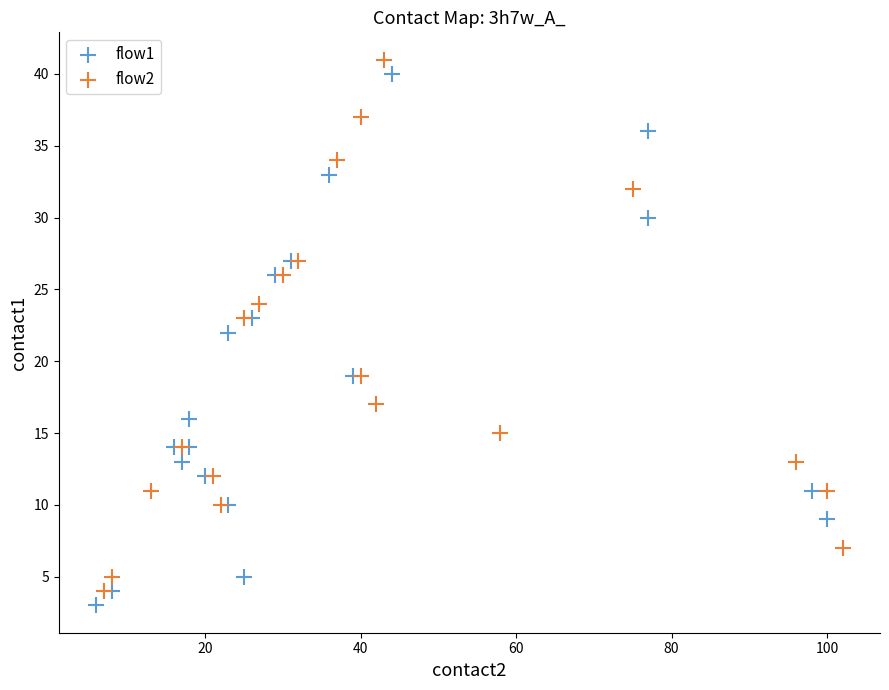

Which series contains the lowest Y value?

flow1